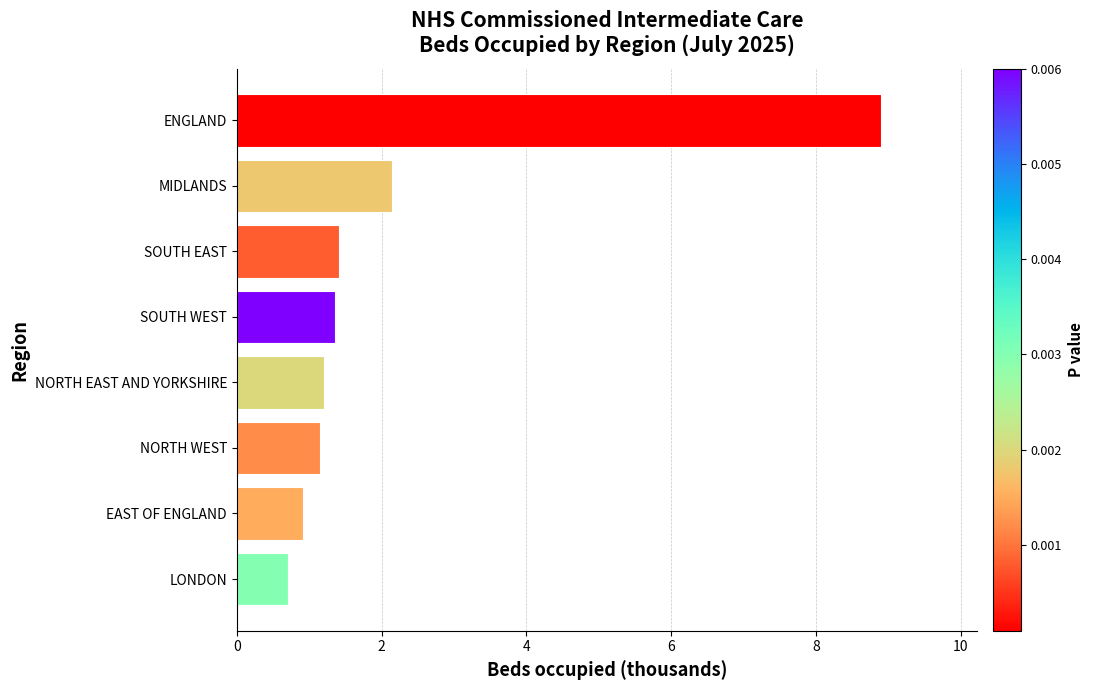

The value at EAST OF ENGLAND is 0.6. True or false?

False